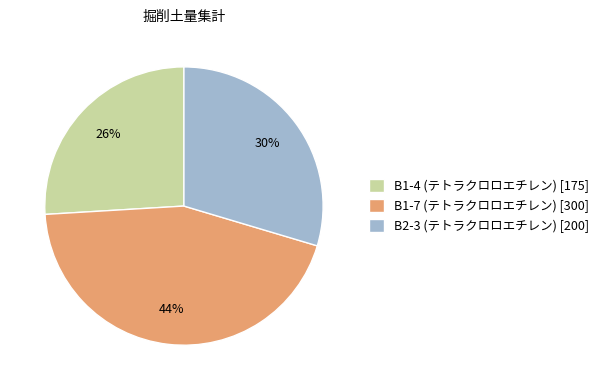

Rank the categories by value from highest to lowest.

B1-7 (テトラクロロエチレン), B2-3 (テトラクロロエチレン), B1-4 (テトラクロロエチレン)